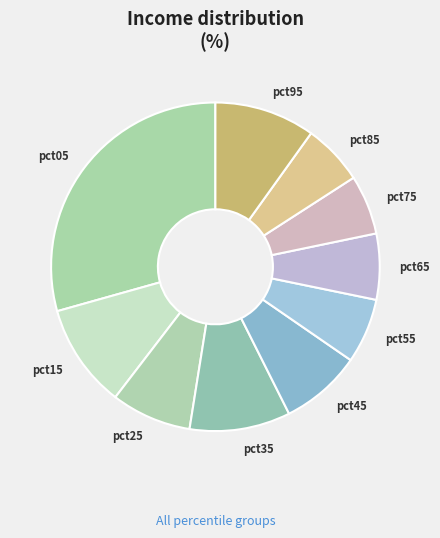

Which slice is the largest?

pct05